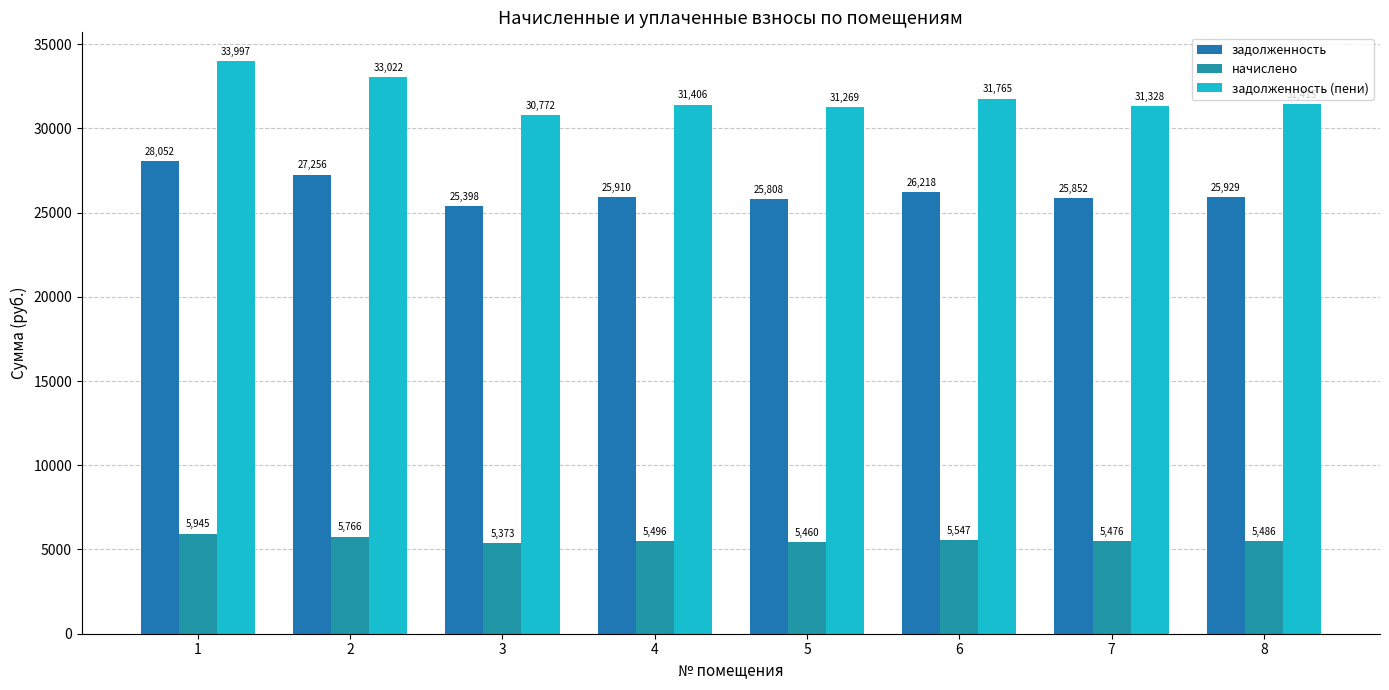

How many bars are there in each group?

3